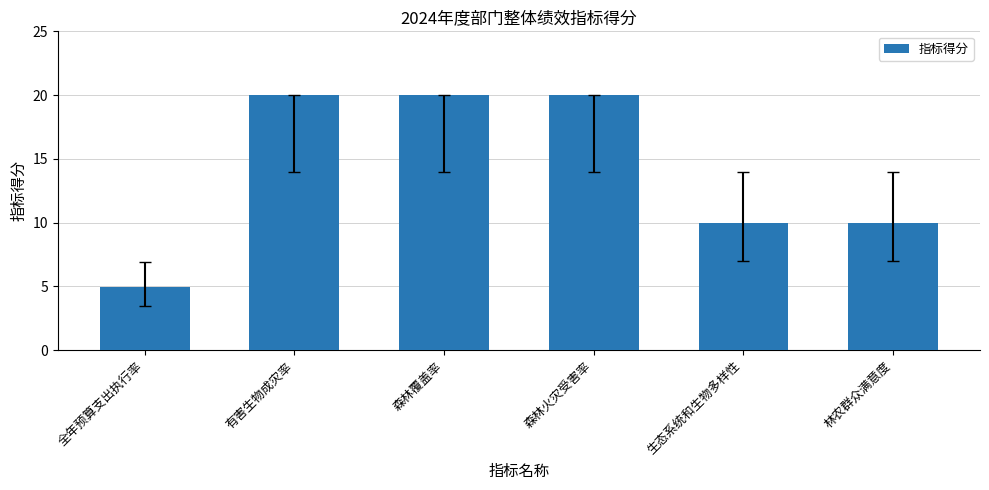

How many values are below 20?

3